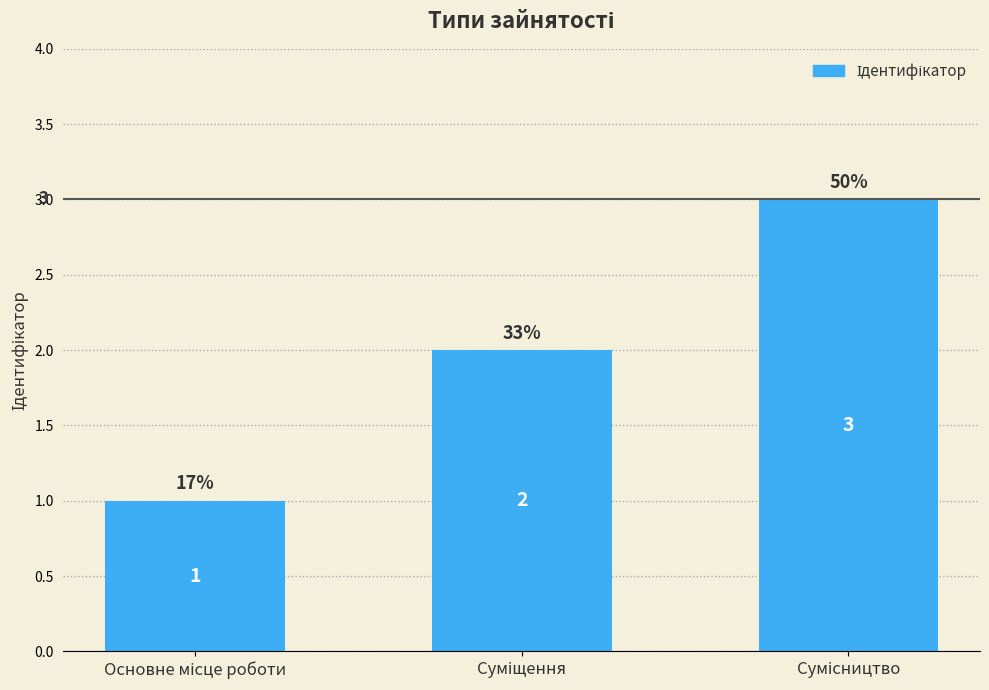

What is the greatest value displayed?

3